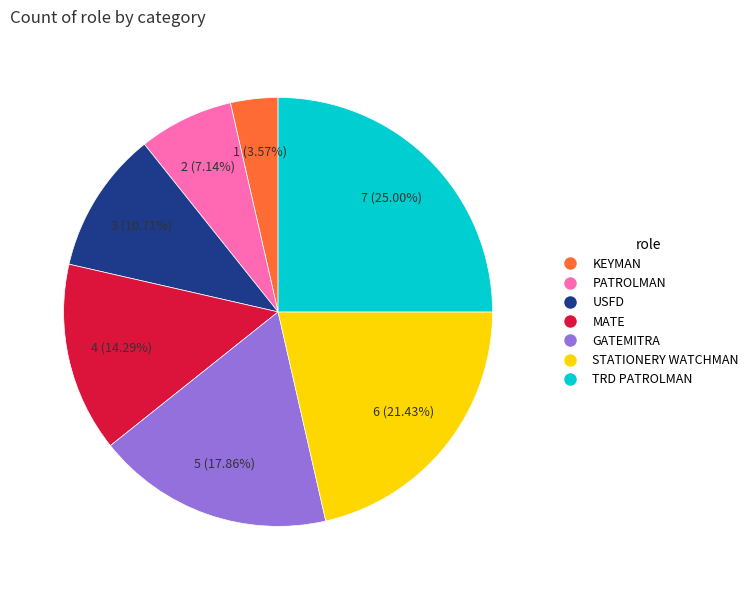

Does any single category account for the majority?

No